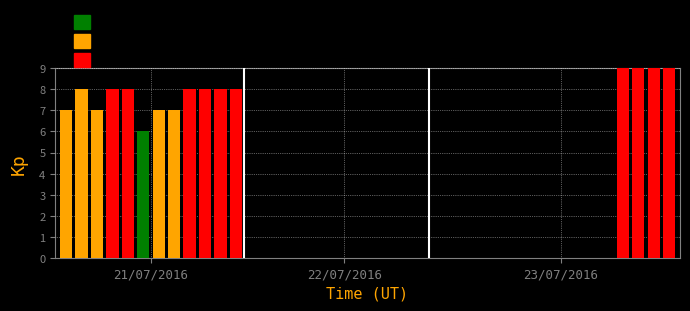

True or false: the data shows 0 at 06.

True